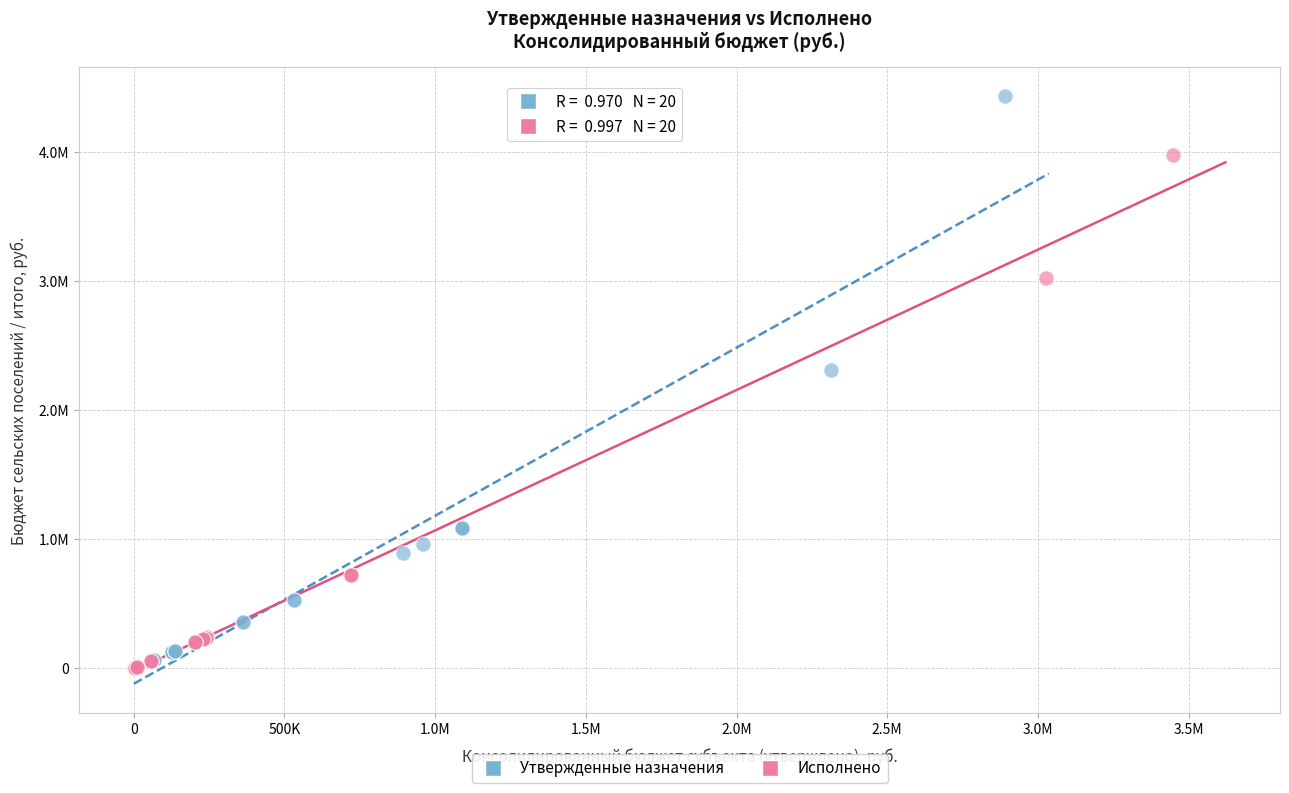

What are all the series names shown in the legend?

Утвержденные назначения, Исполнено